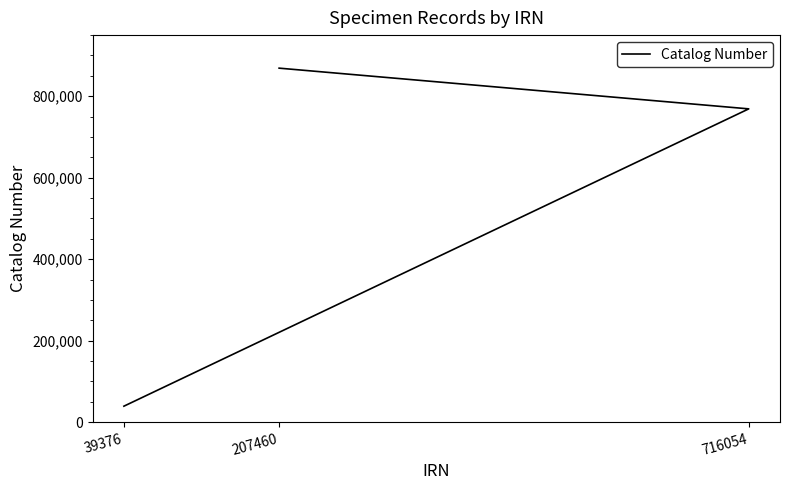

How many categories are shown in the chart?

3